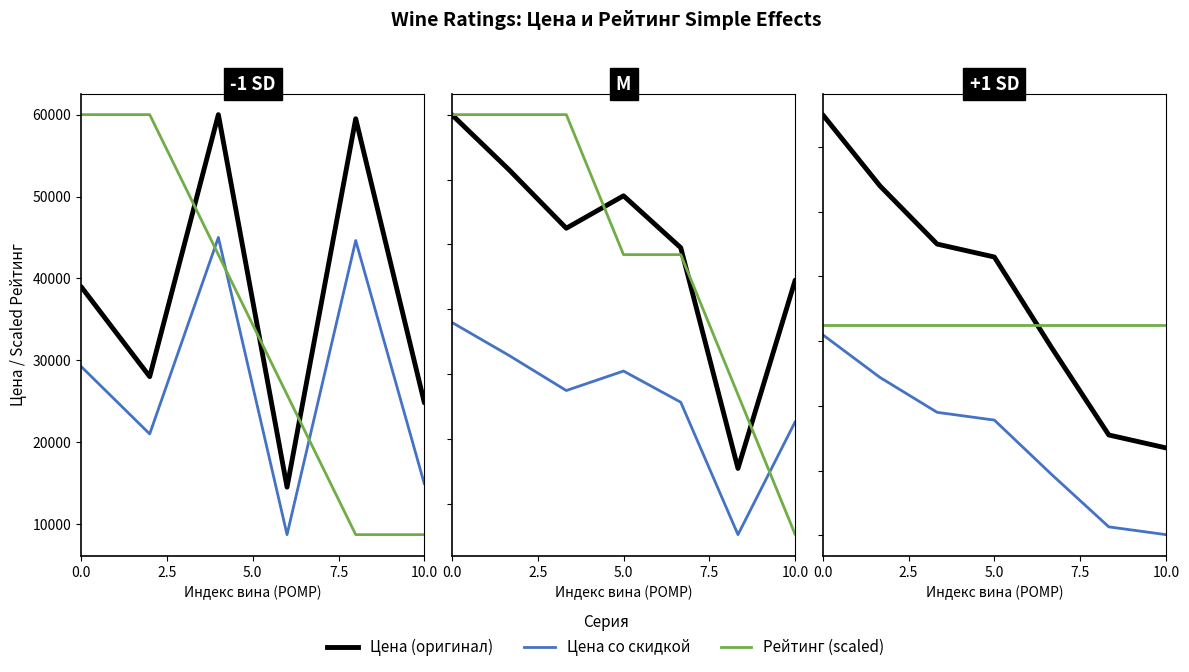

Between 2.5 and 7.5, which series saw the biggest shift?

Цена (оригинал)